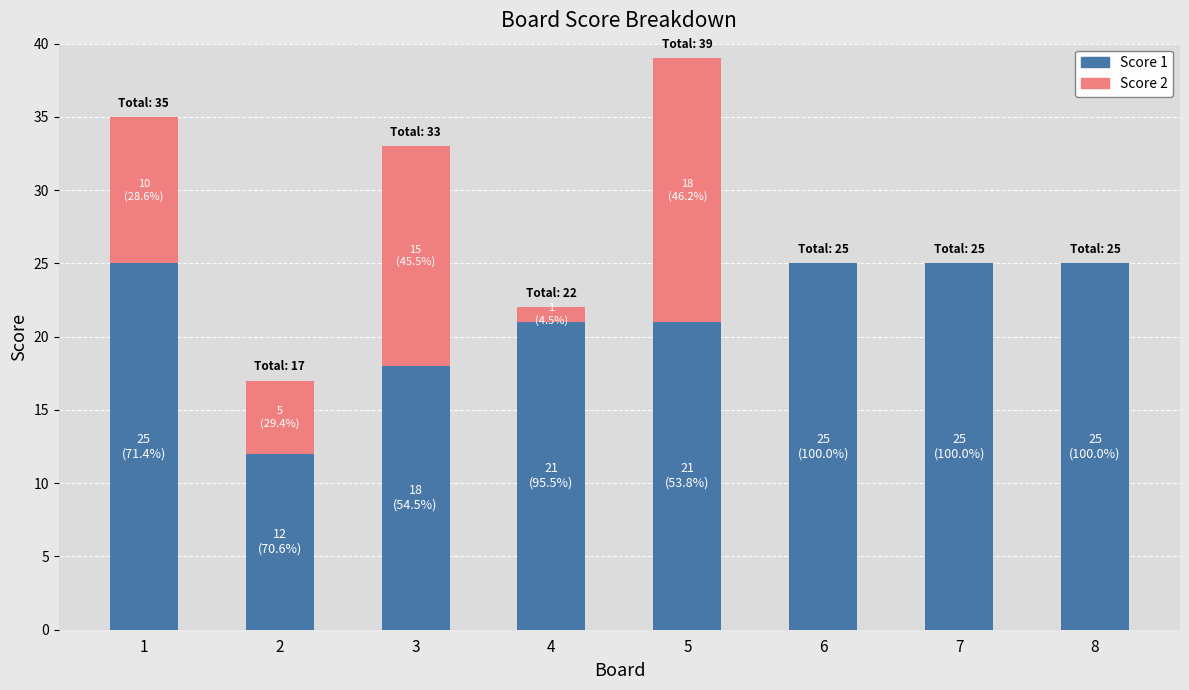

Does the chart contain stacked bars?

Yes